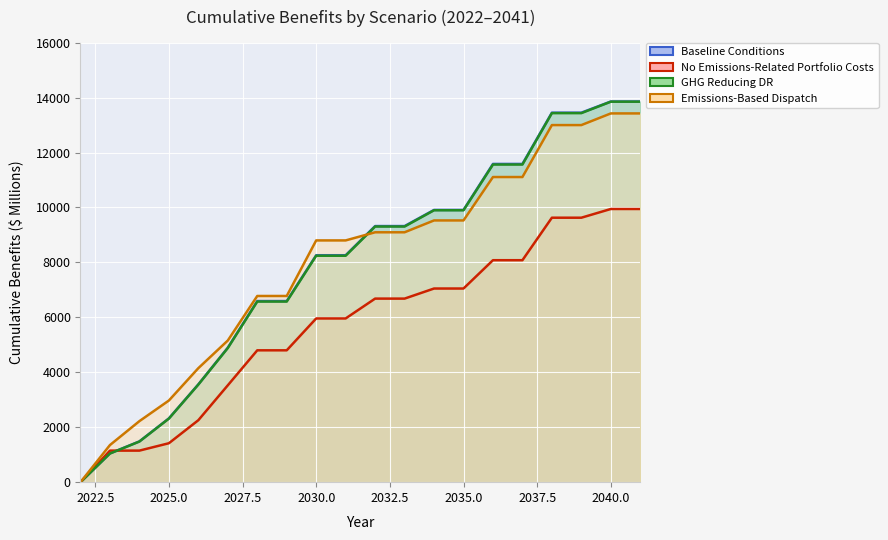

How many series are shown in this chart?

4